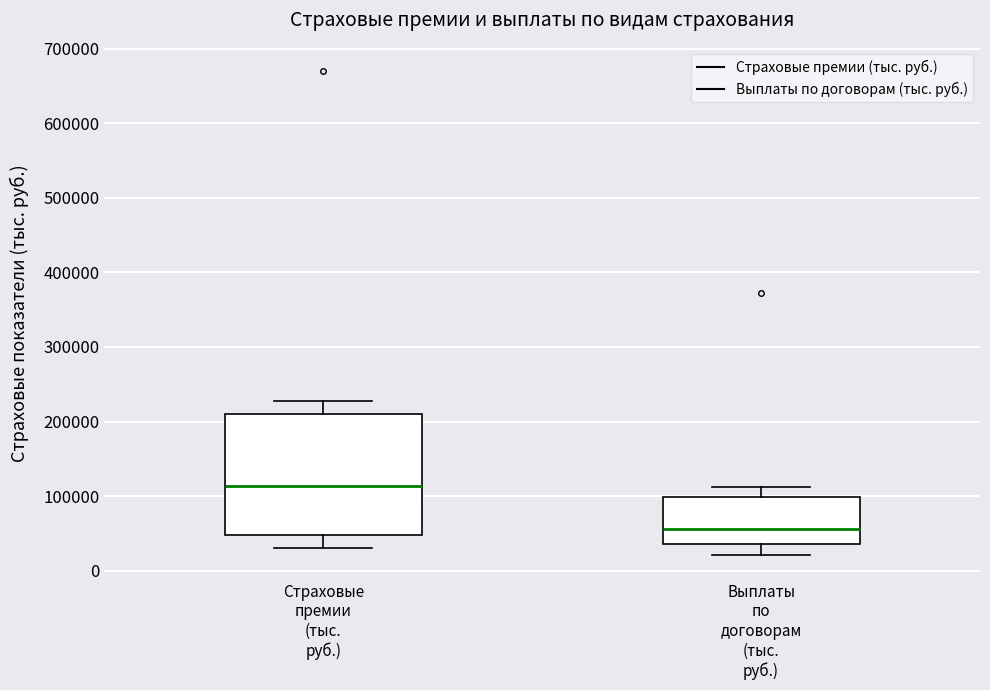

Which box is the tallest, from its lower edge to its upper edge?

Страховые премии (тыс. руб.)